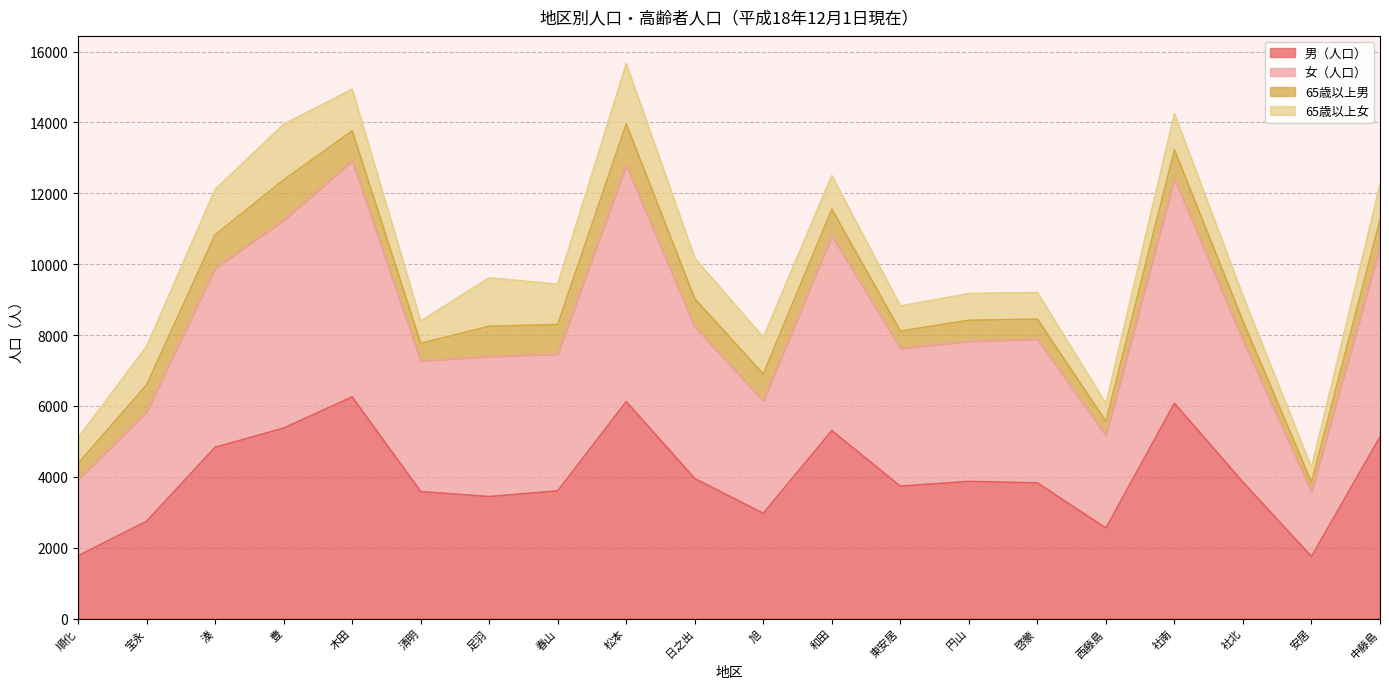

Where is 女（人口） nearest to the value 8901?

日之出